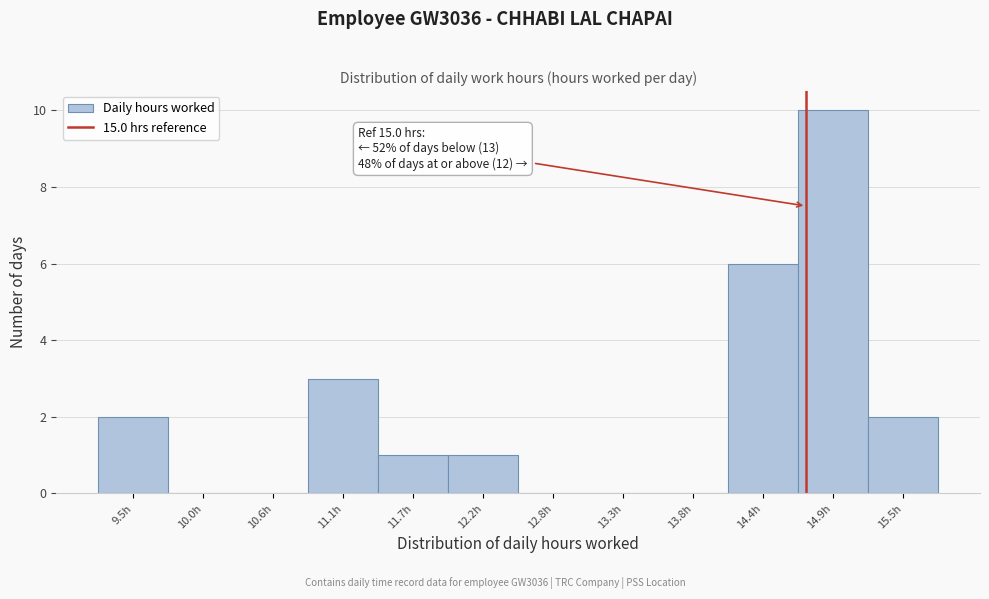

Reading right to left, list all the values displayed in this chart.

15.5h=2	14.9h=10	14.4h=6	13.8h=0	13.3h=0	12.8h=0	12.2h=1	11.7h=1	11.1h=3	10.6h=0	10.0h=0	9.5h=2